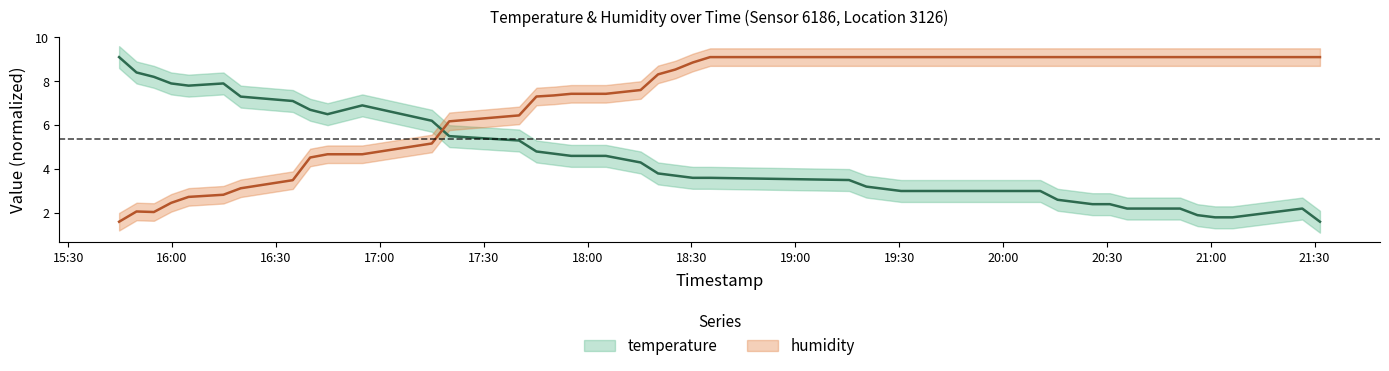

Where is the first local minimum for temperature?

2023-03-01T16:04:47